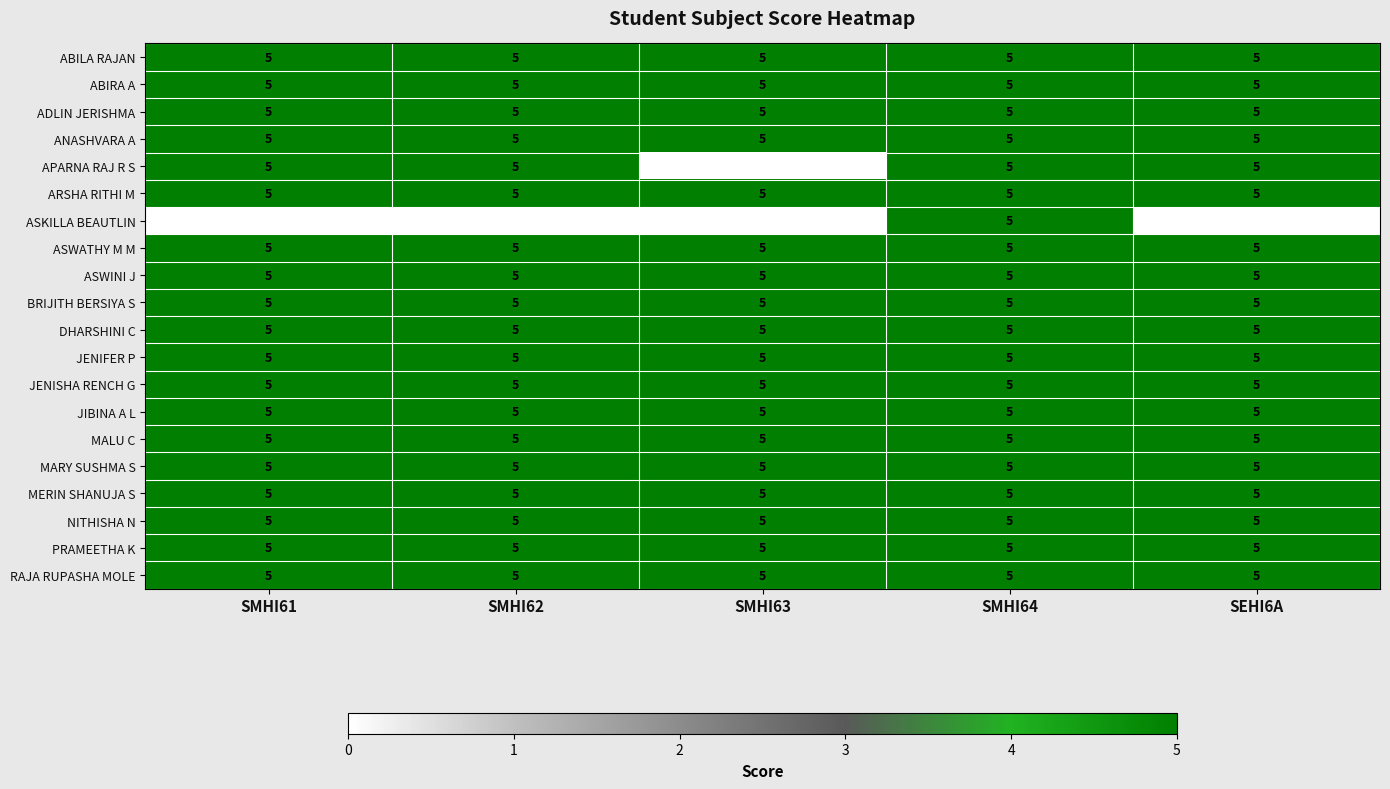

The value of ADLIN JERISHMA at SMHI62 is 2. True or false?

False